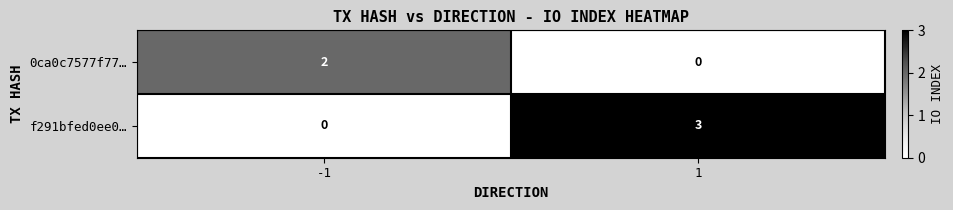

Which series has the largest range (max minus min)?

f291bfed0ee0…